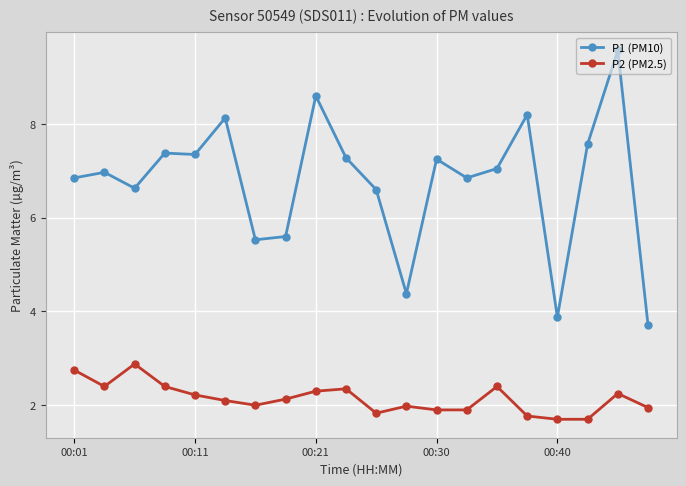

Which series has the widest spread of values?

P1 (PM10)